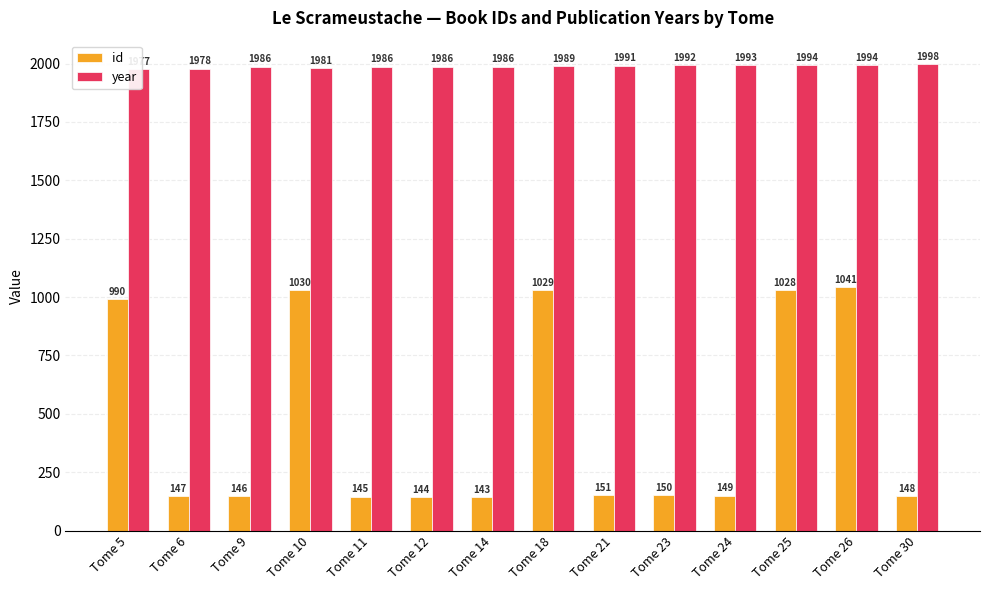

How many groups of bars are there?

14